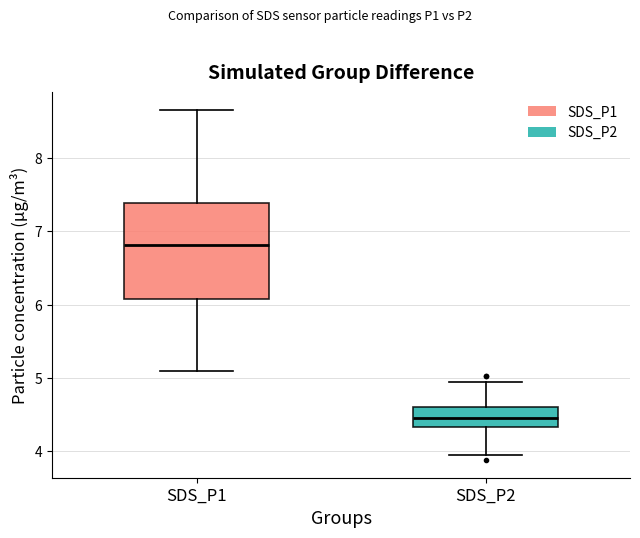

Which box is the tallest, from its lower edge to its upper edge?

SDS_P1